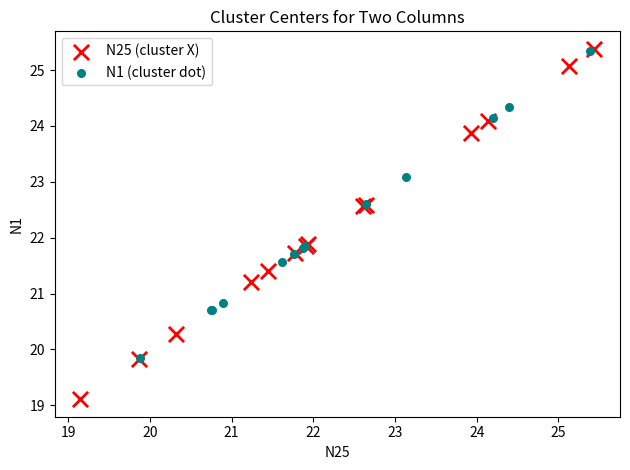

Which series reaches the minimum Y coordinate?

N25 (cluster X)